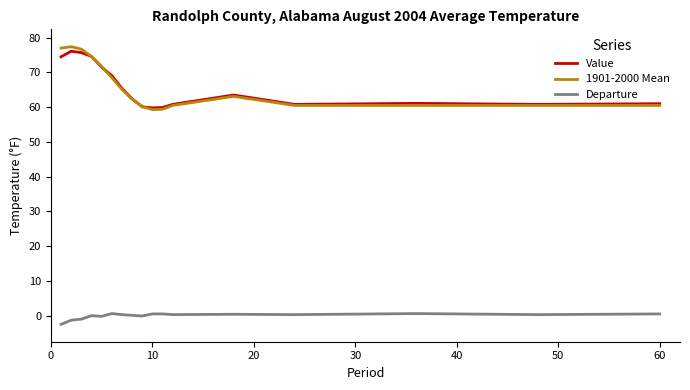

What is the sum of all Value values?

1117.1